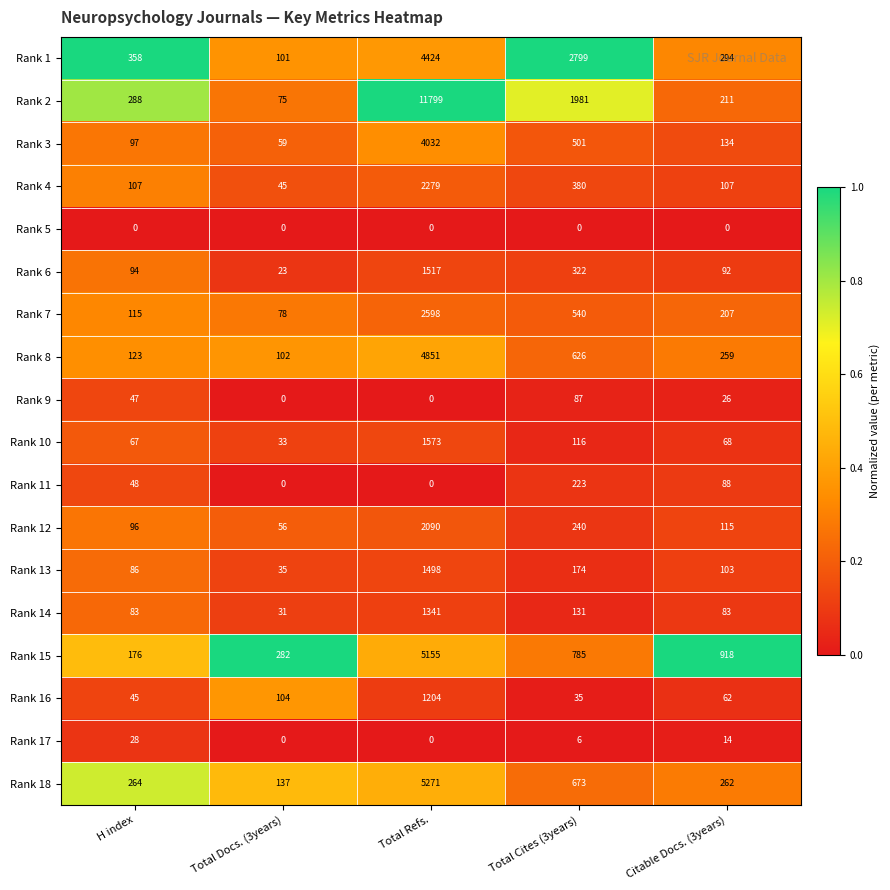

At which label does Rank 18 reach its peak?

Total Refs.